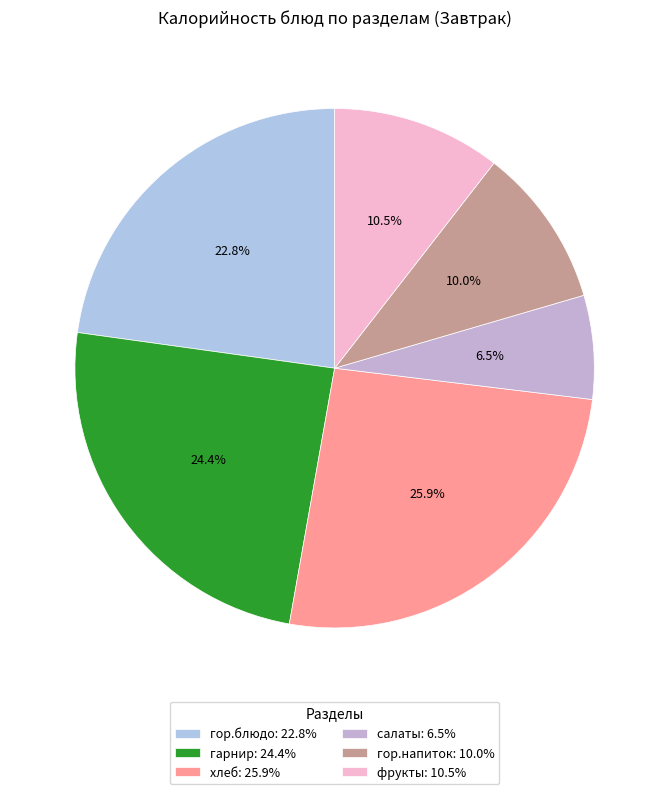

Does any single category account for the majority?

No